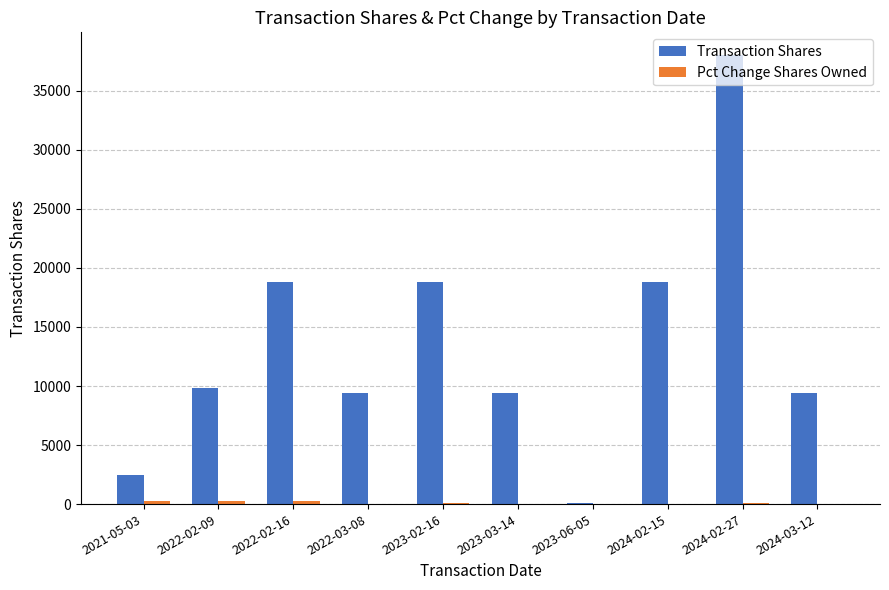

The Transaction Shares series shows 38052 at 2024-02-27. True or false?

True